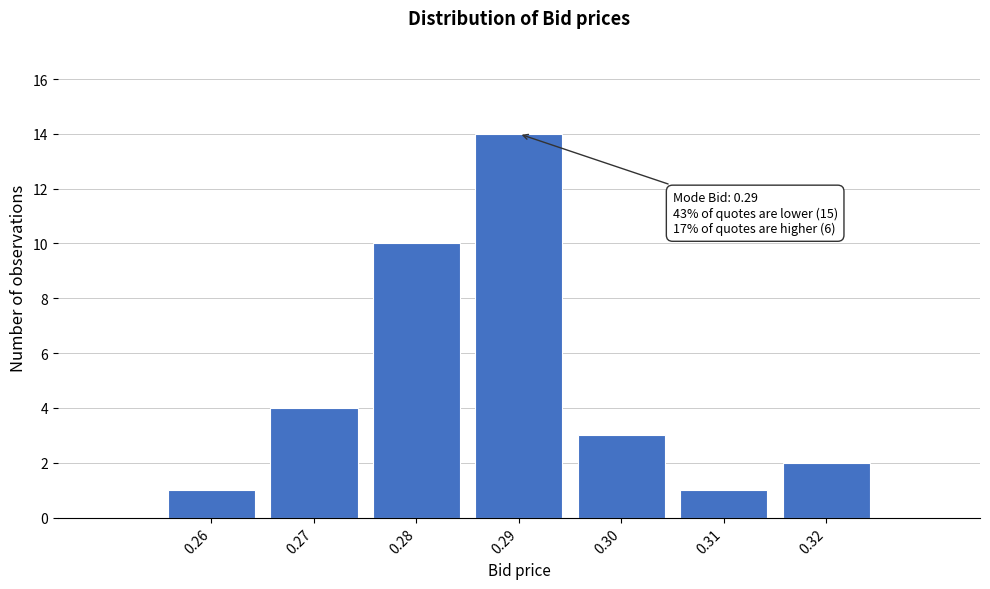

Which range on the x-axis has the tallest bar?

0.285 to 0.295